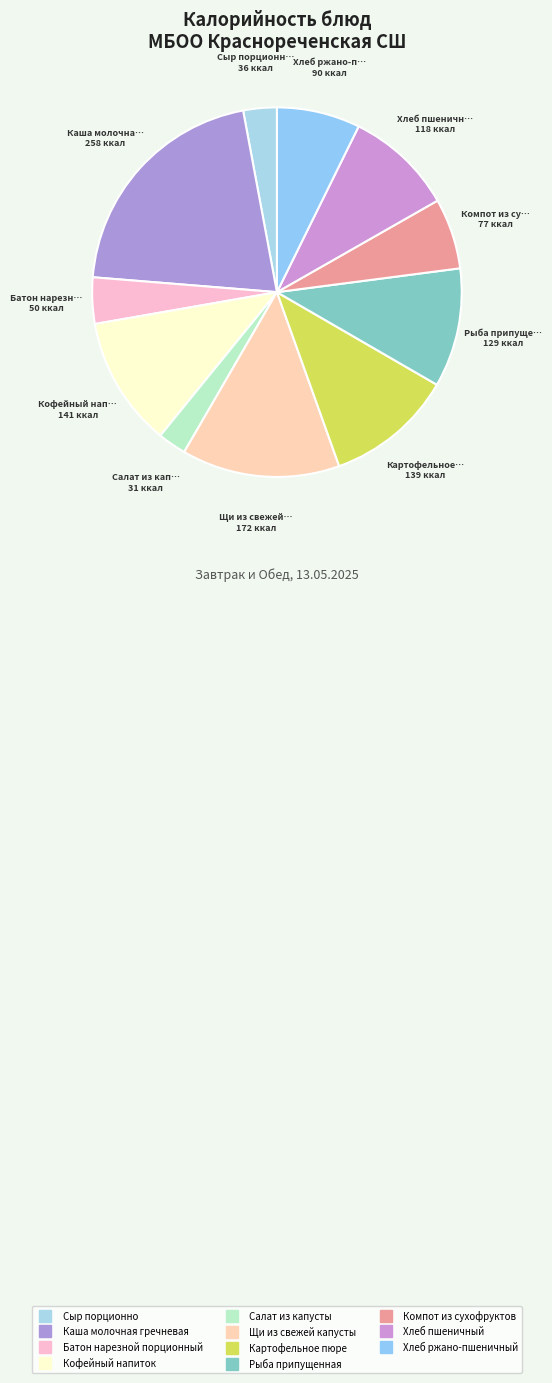

Is there any slice that represents more than half of the pie?

No